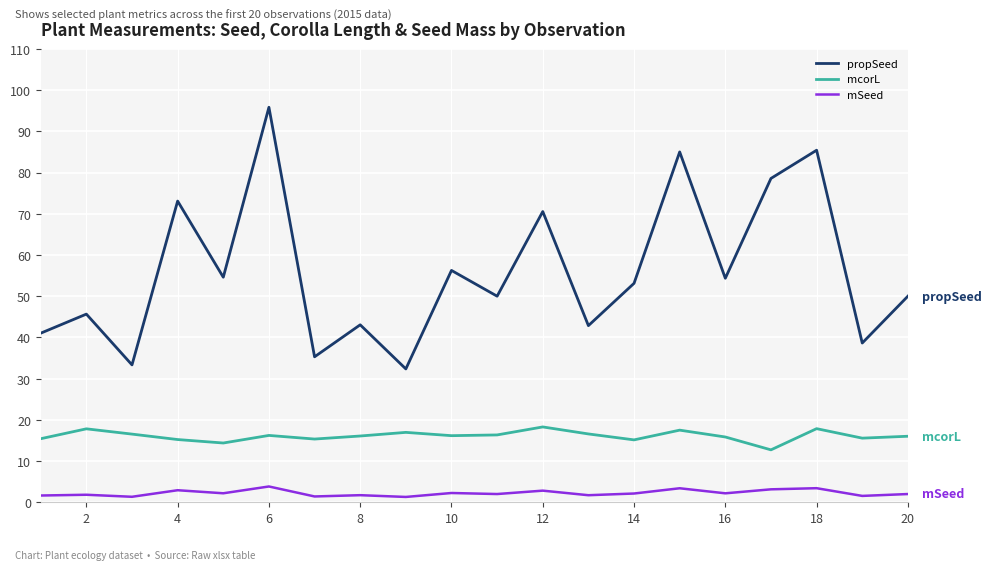

List the series in order of their peak value, lowest first.

mSeed, mcorL, propSeed